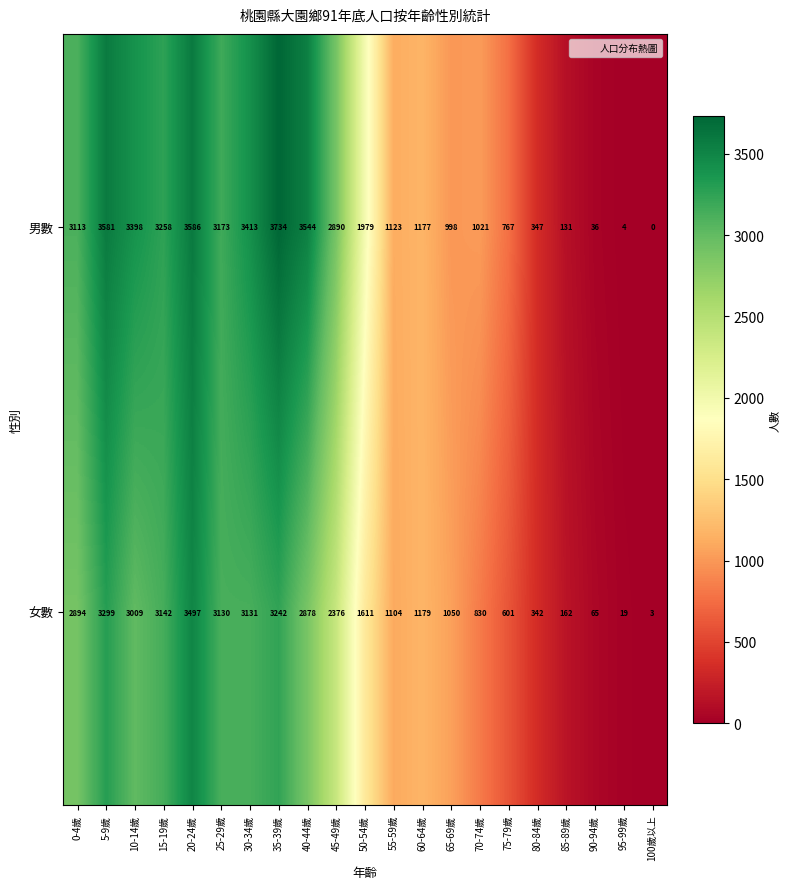

At which category does the chart reach its minimum across all series?

100歲以上